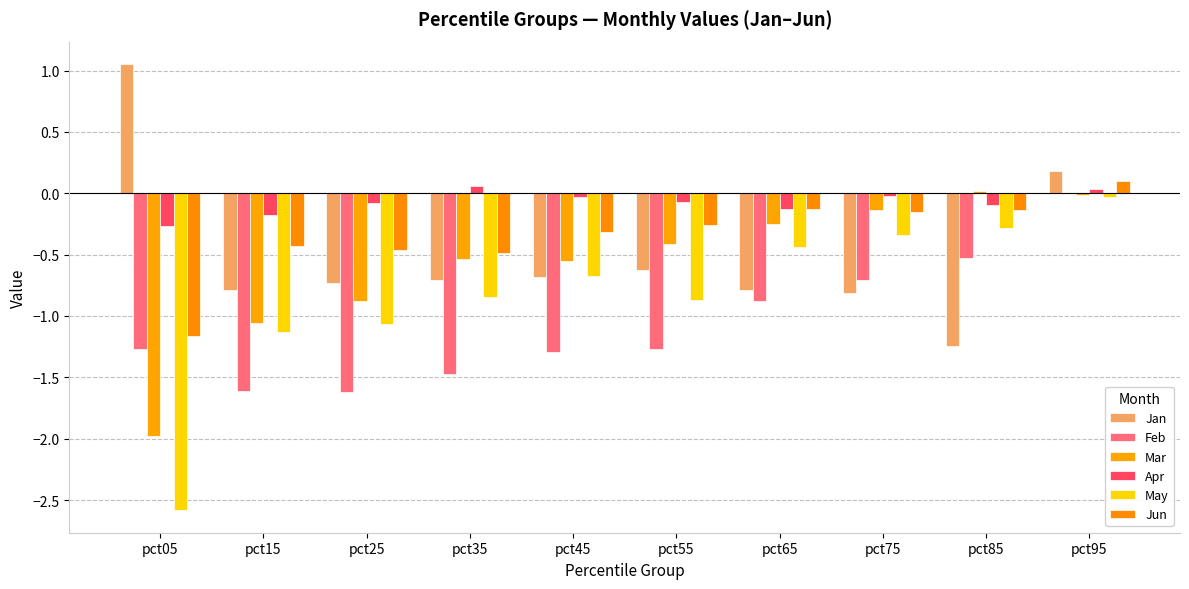

How many distinct data groups are displayed?

6